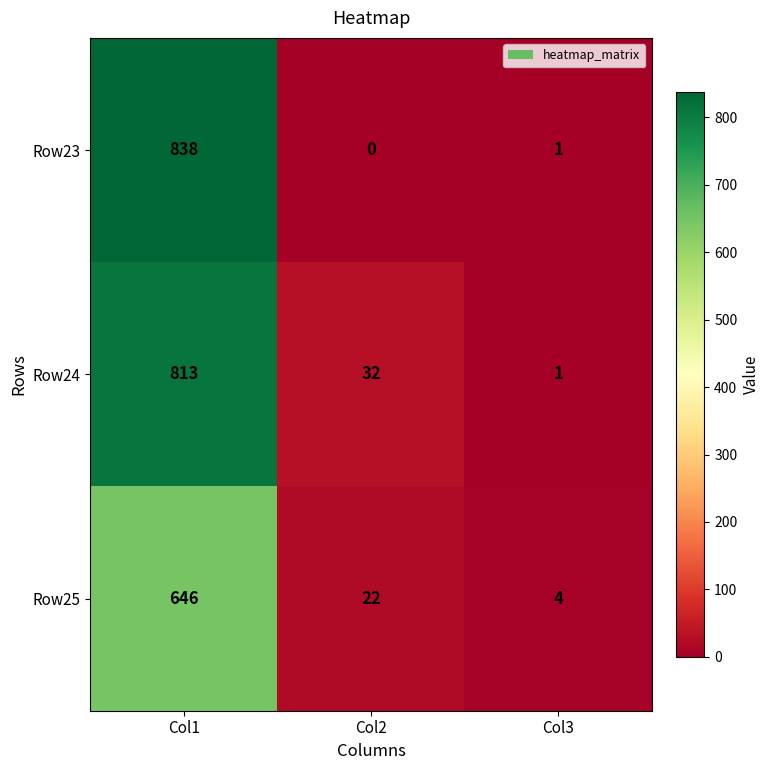

Which category has the highest value across all series?

Col1